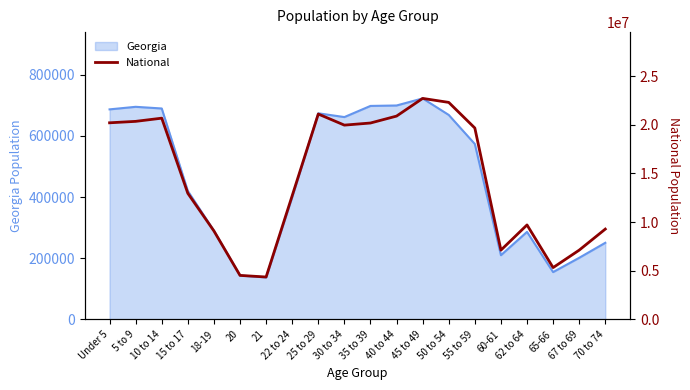

At which label is Georgia closest to 429956?

15 to 17